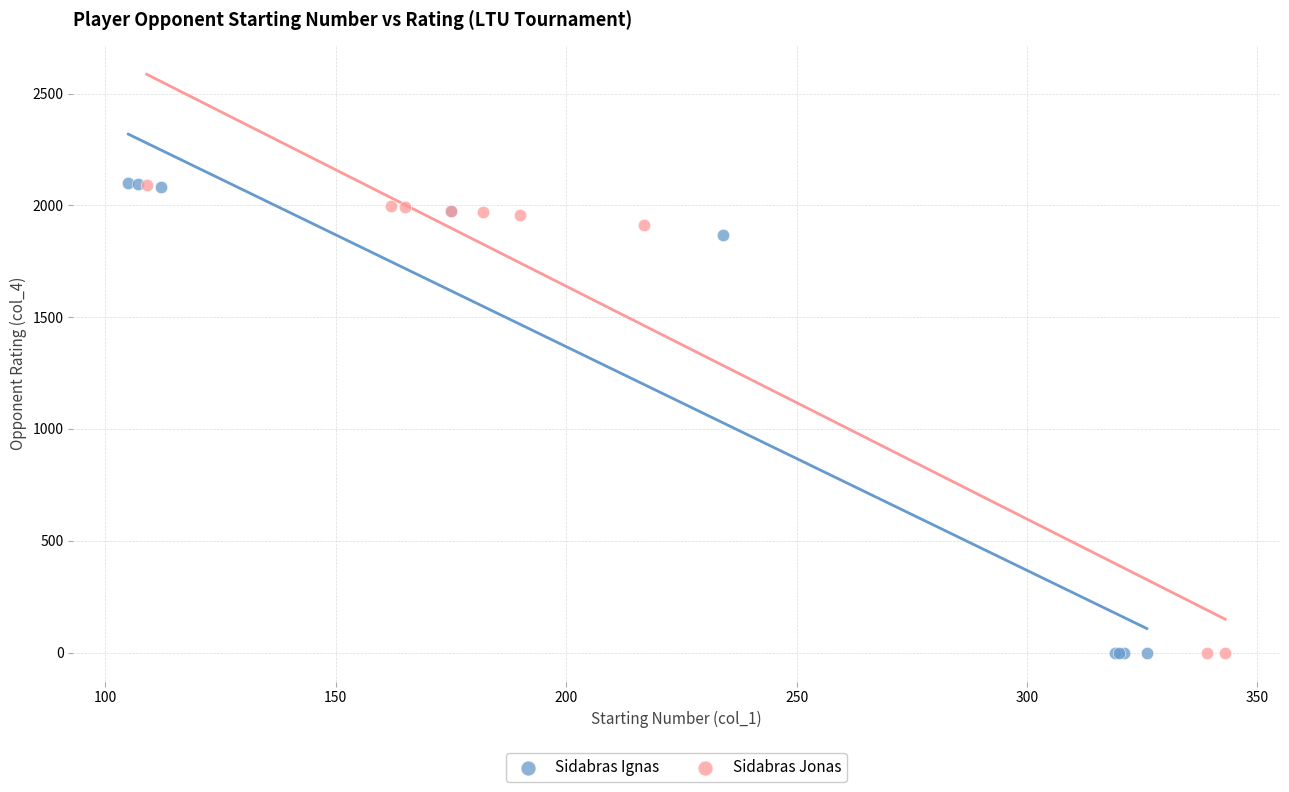

Which series has the largest Y range (max minus min)?

Sidabras Ignas